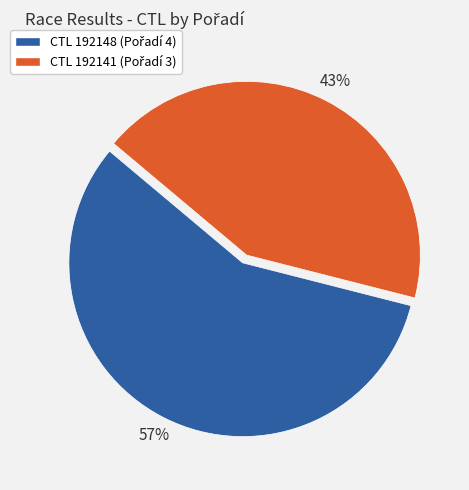

How many segments does this pie chart have?

2